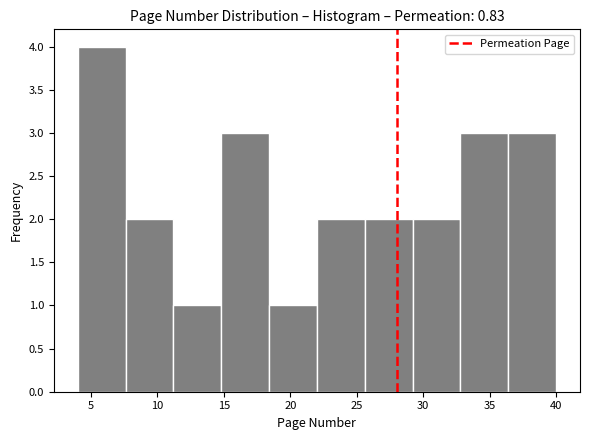

Reading left to right, list every bar in this chart as the range it spans on the x-axis followed by its height. Neither the bar edges nor the heights are printed on the chart, so give them approximately, as read against the axes.

4.0 to 7.6: 4
7.6 to 11.2: 2
11.2 to 14.8: 1
14.8 to 18.4: 3
18.4 to 22.0: 1
22.0 to 25.6: 2
25.6 to 29.2: 2
29.2 to 32.8: 2
32.8 to 36.4: 3
36.4 to 40.0: 3